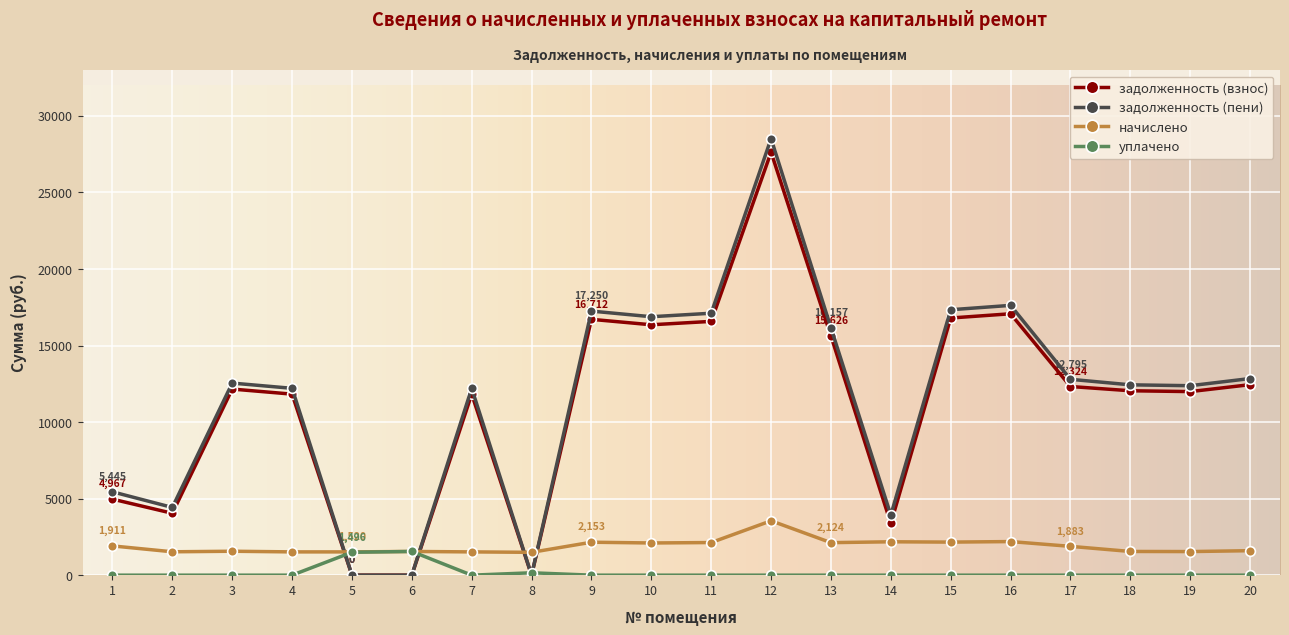

At how many categories does at least one series exceed 2477?

17